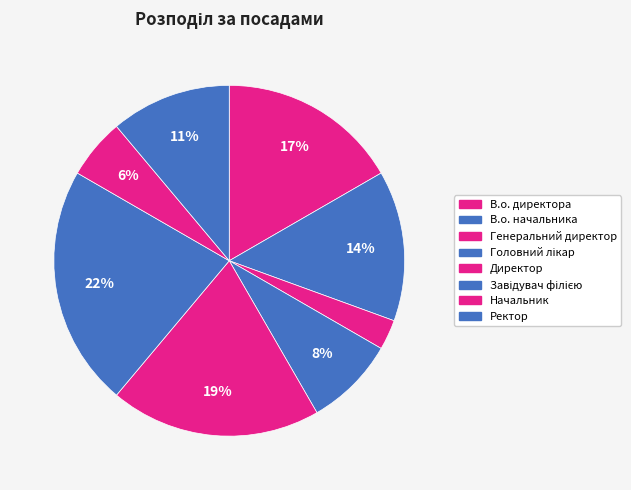

Does Головний лікар represent more than half of the total?

No